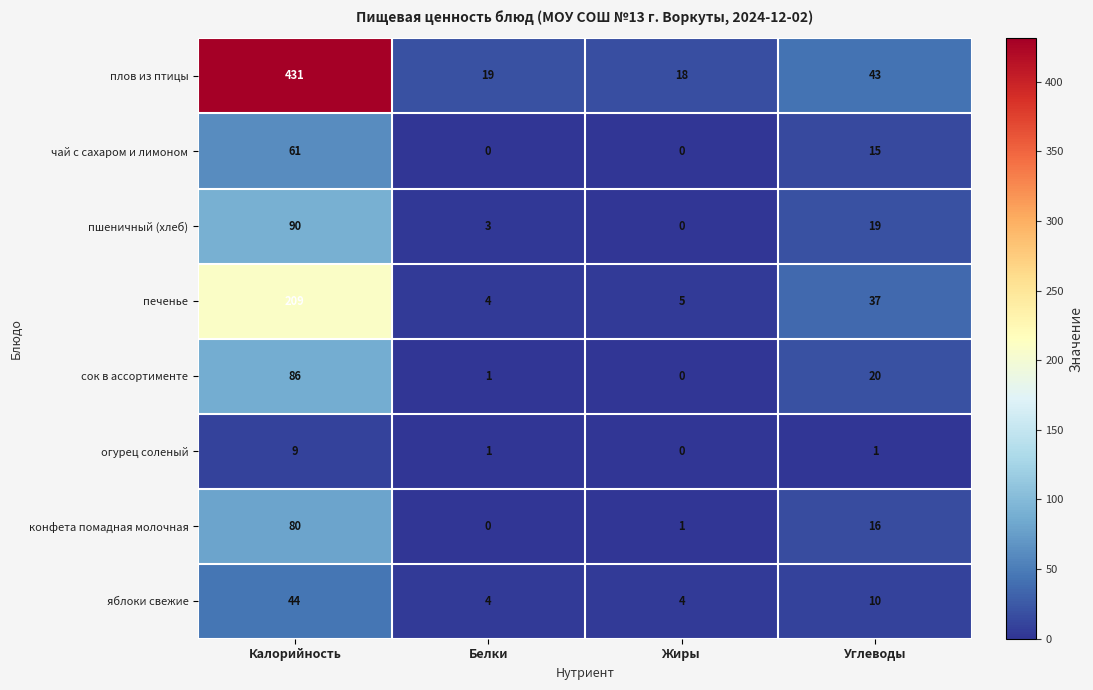

What is the difference between the maximum and minimum values in the сок в ассортименте series?

86